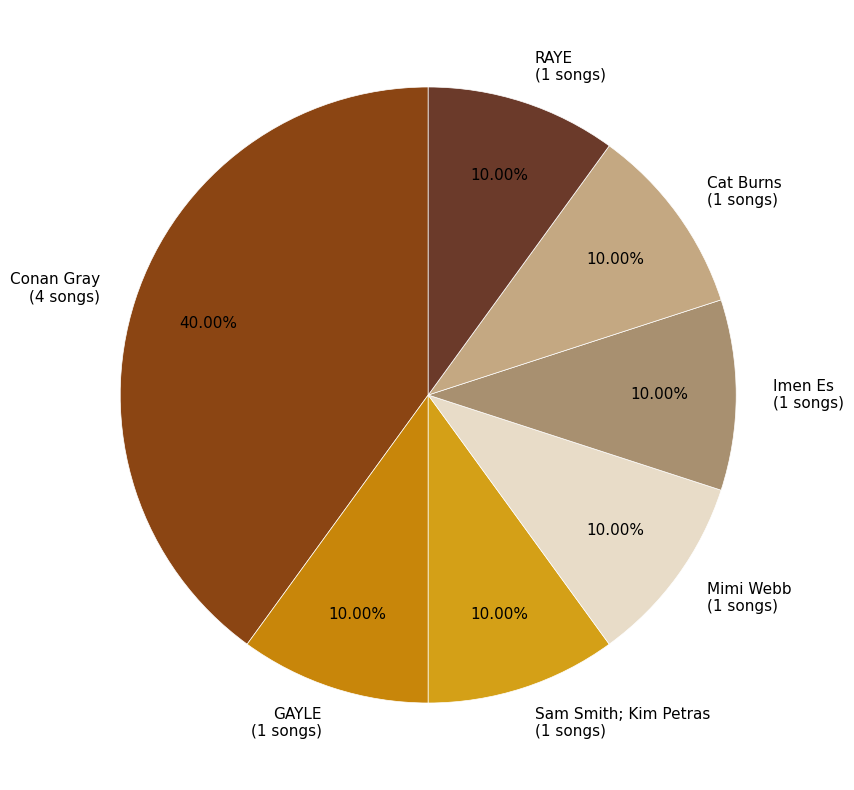

Which category has the biggest portion of the pie?

Conan Gray